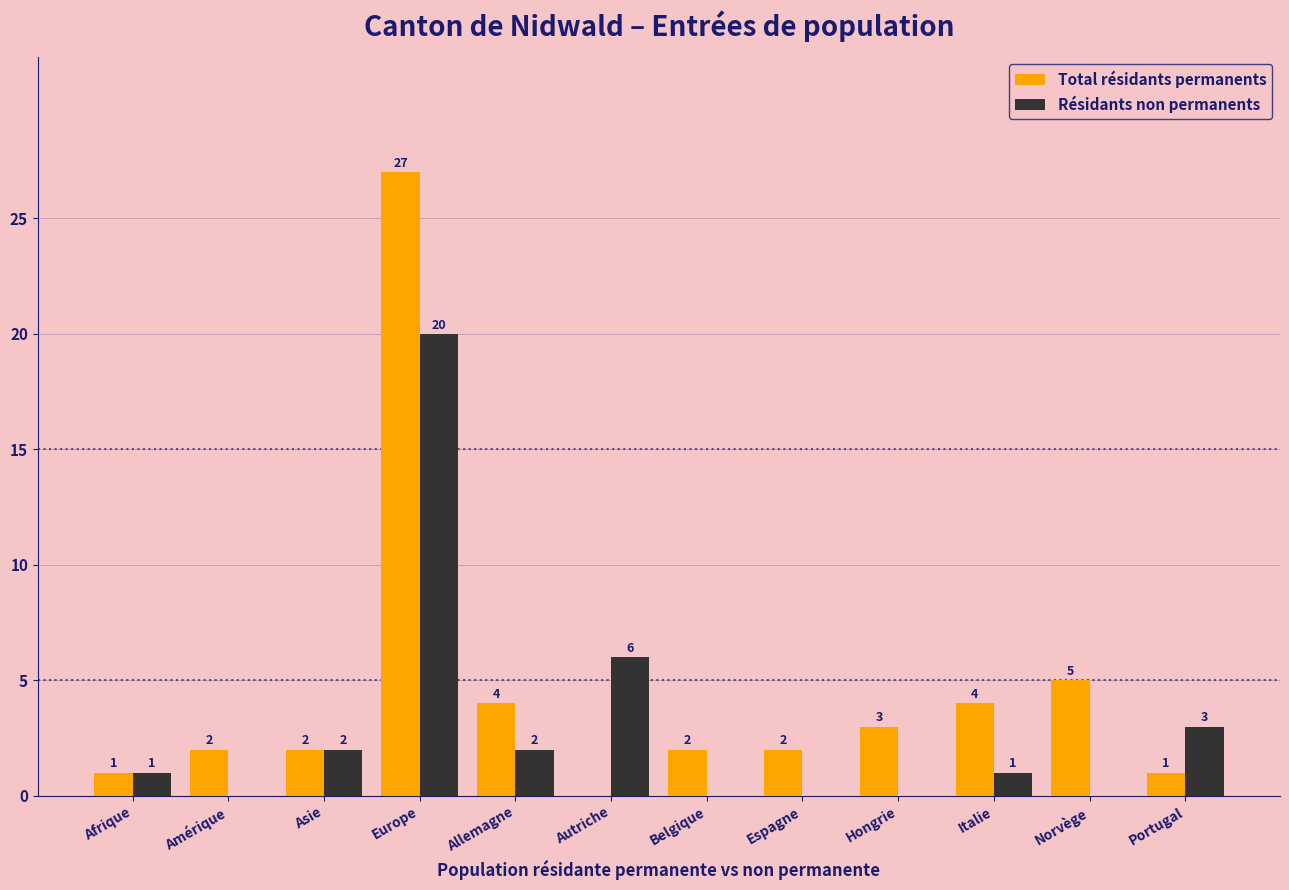

What is the highest value of the Total résidants permanents series?

27